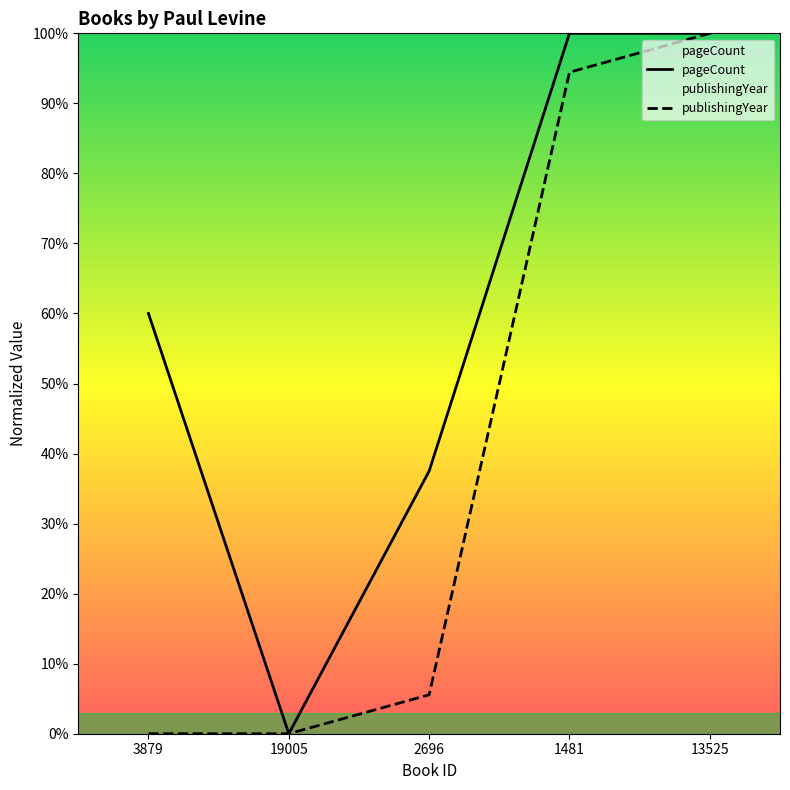

What is the label of the 2nd point from the right?

1481